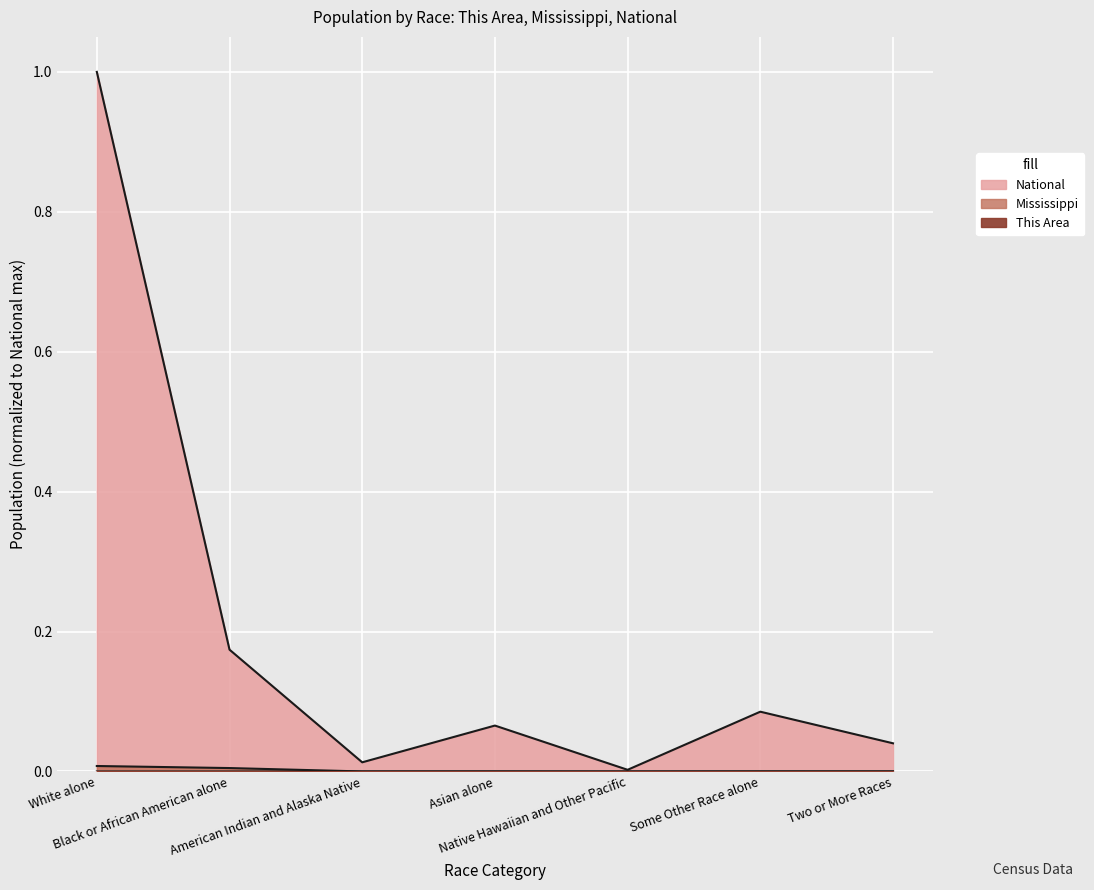

Which label corresponds to the largest value in the chart?

White alone